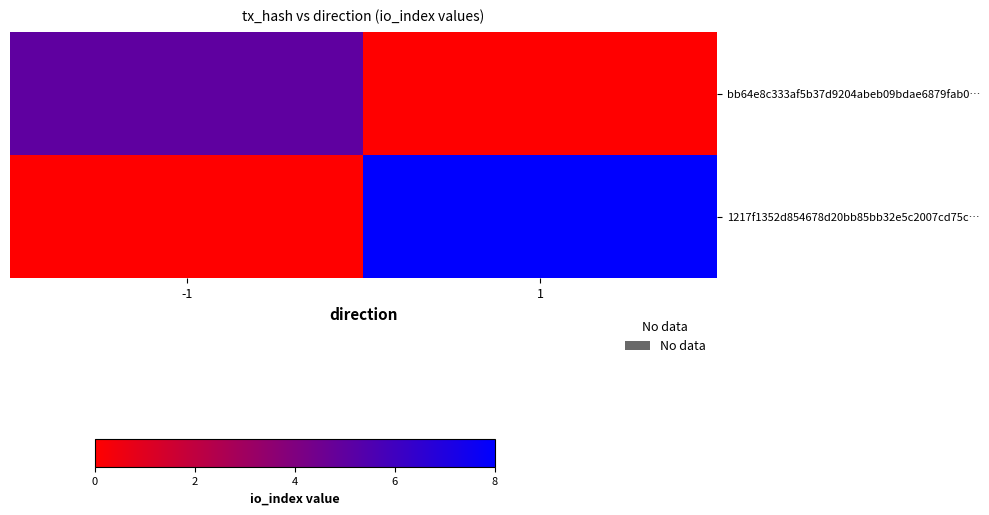

Which label corresponds to the largest value in the chart?

1